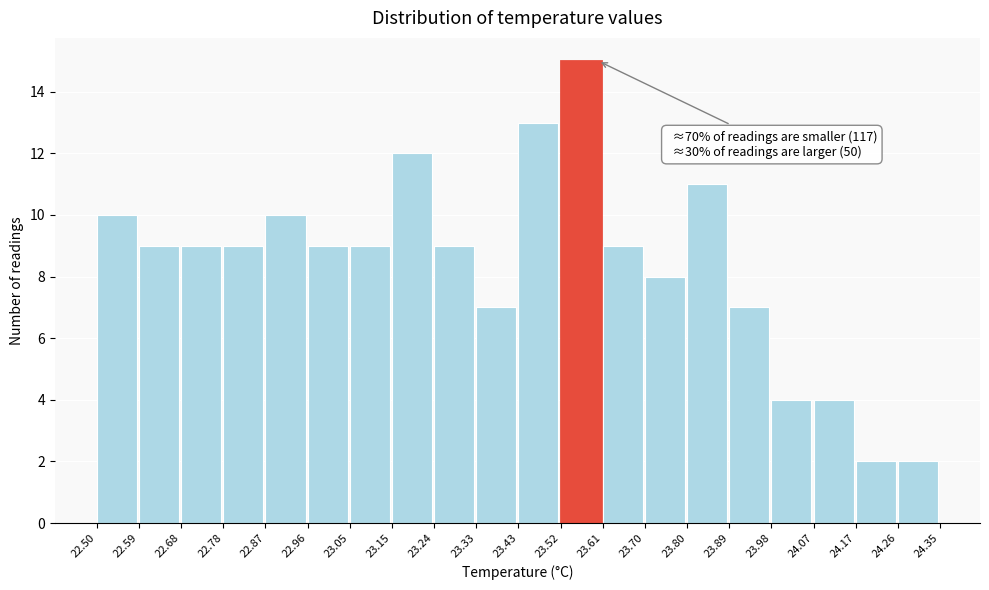

Over which range of the x-axis is the bar tallest?

23.52 to 23.61